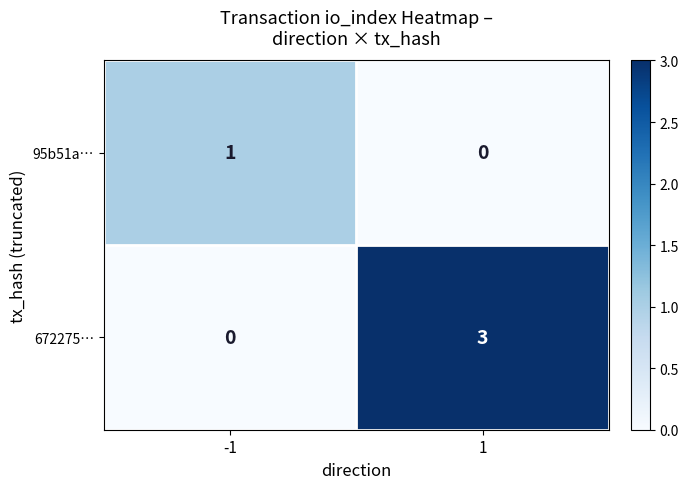

Which series changed the most between -1 and 1?

672275…